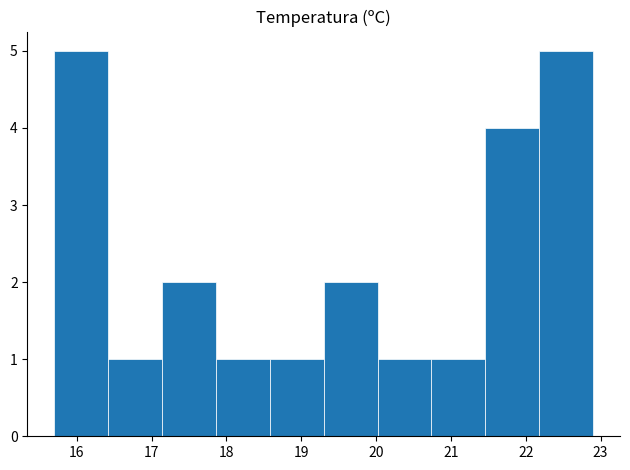

How tall is the bar that spans 20.02 to 20.74 on the x-axis? Neither the bar edges nor the heights are printed on the chart, so give them approximately, as read against the axes.

1